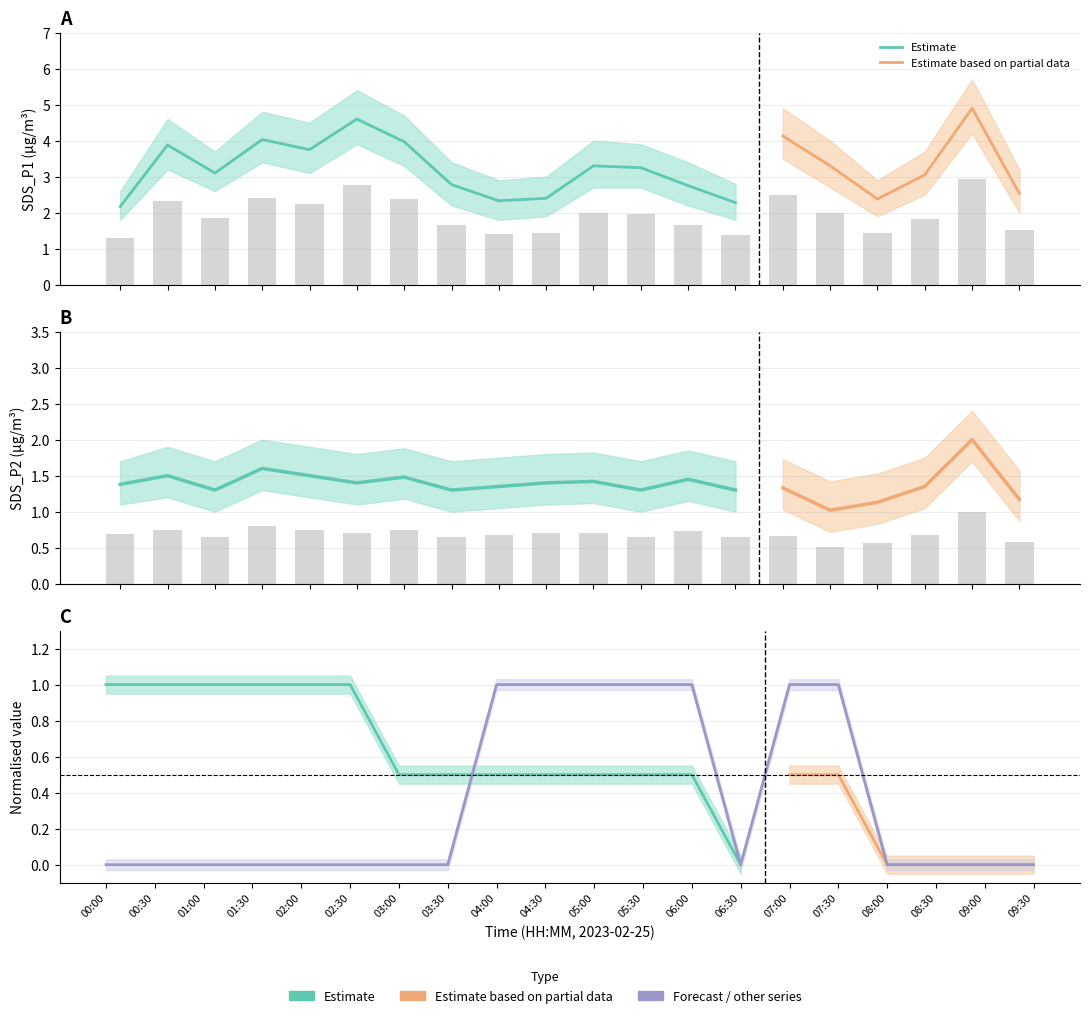

What is the total value across all series at 02:30?

3.5